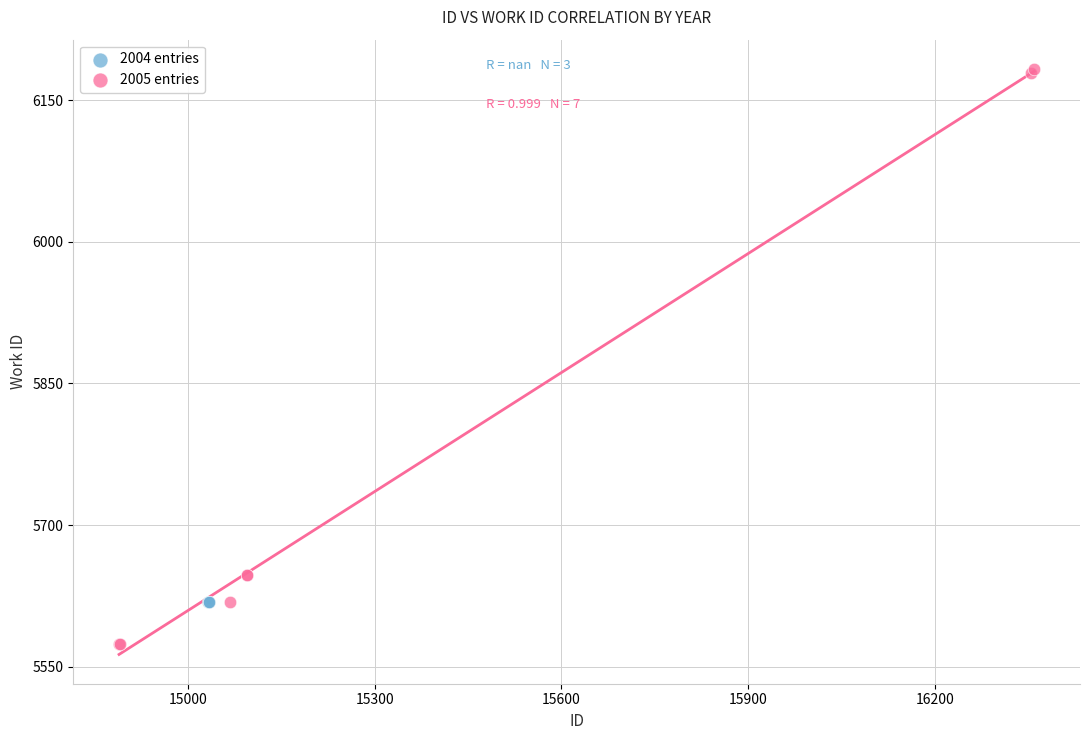

Which series reaches the maximum Y coordinate?

2005 entries